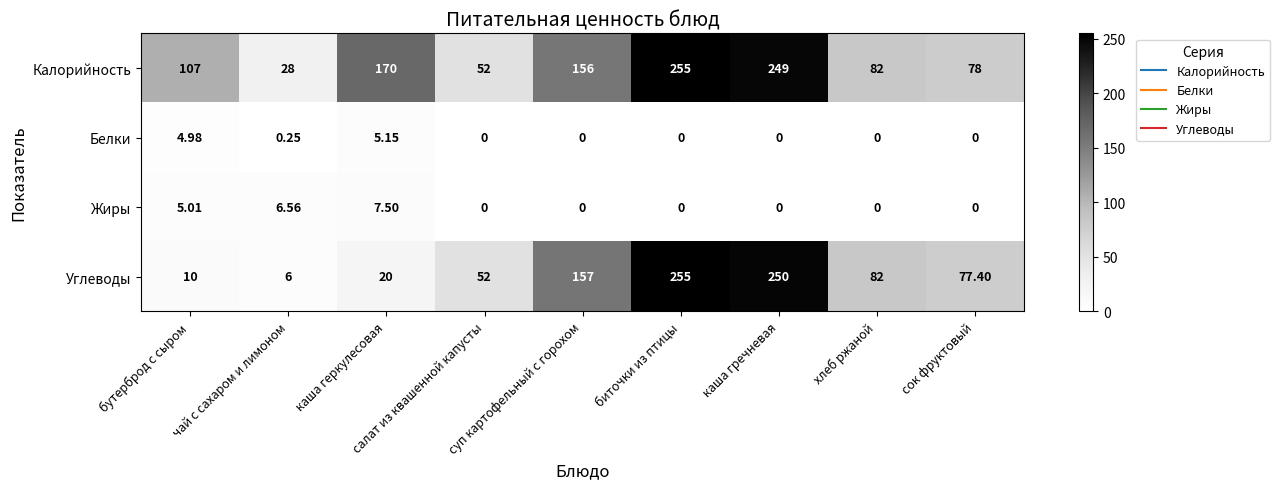

At which category is the sum across all series the highest?

биточки из птицы